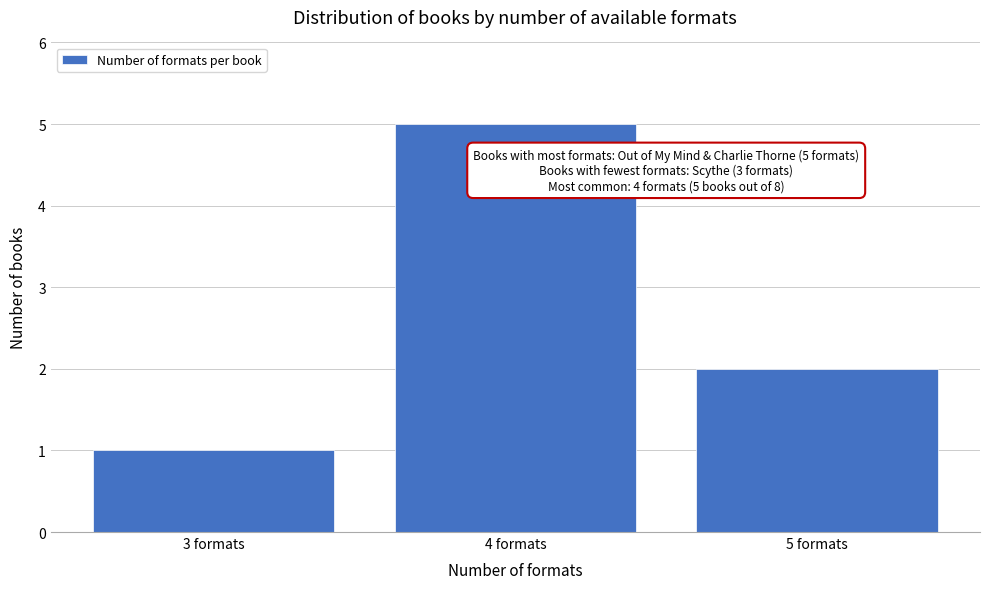

Reading left to right, what are all the values shown in this chart?

3 formats=1	4 formats=5	5 formats=2